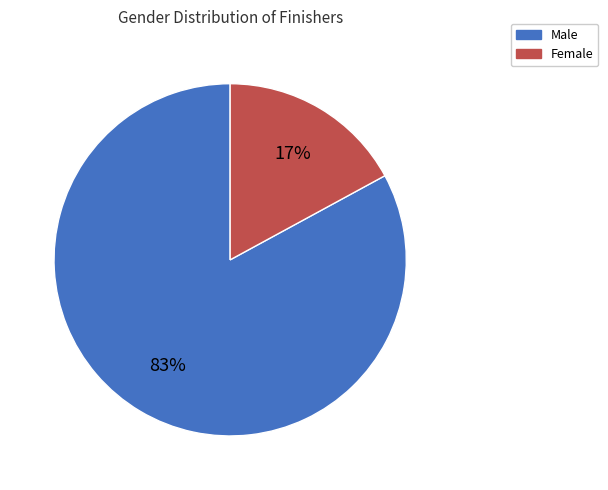

Does any single category account for the majority?

Yes